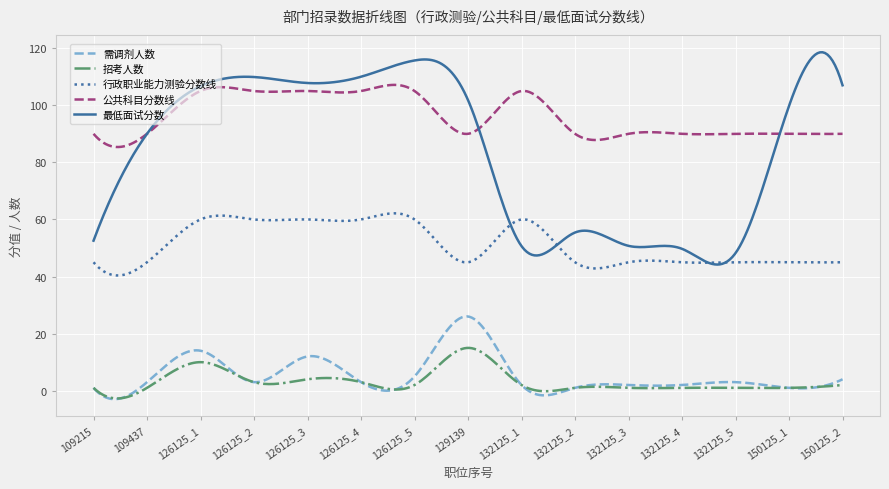

List the series in order of their peak value, highest first.

最低面试分数, 公共科目分数线, 行政职业能力测验分数线, 需调剂人数, 招考人数